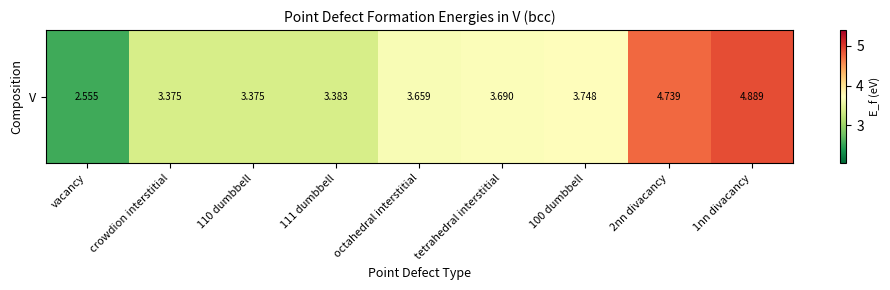

What is the sum of all values?

33.4